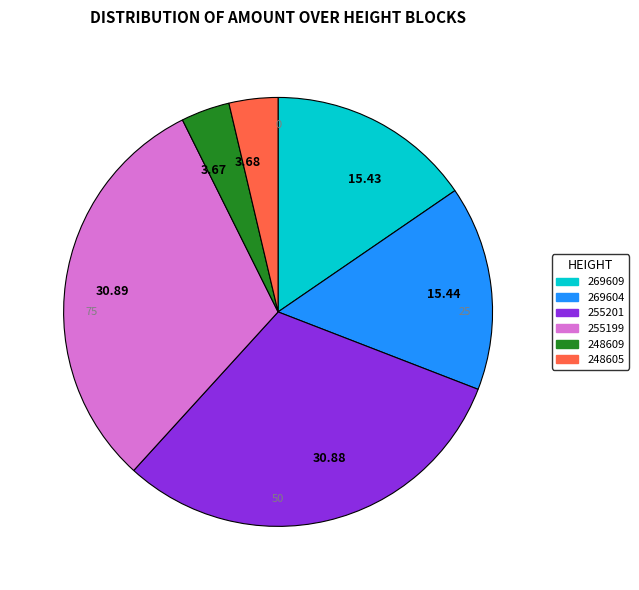

To the nearest percent, what is the combined percentage of 269604 and 248605?

19%